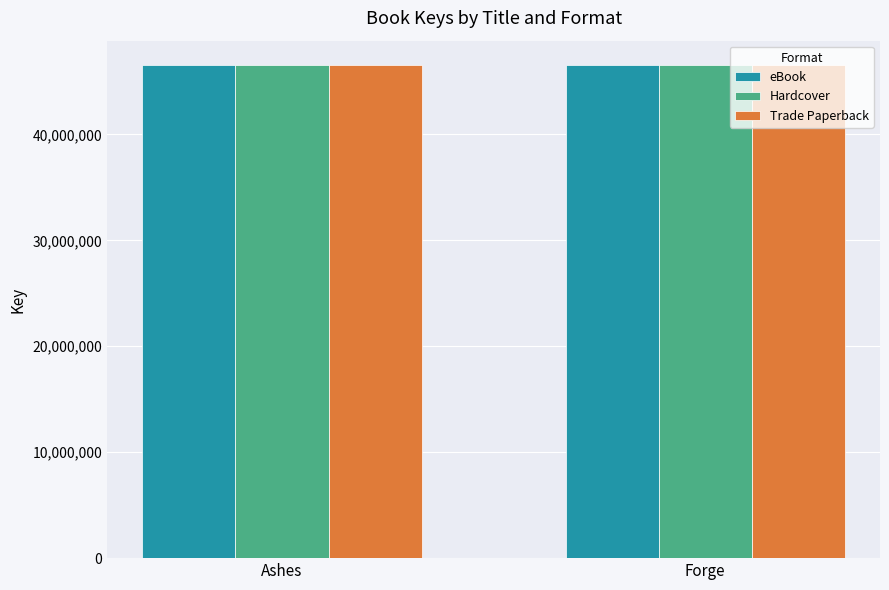

What is the smallest value displayed?

46517861